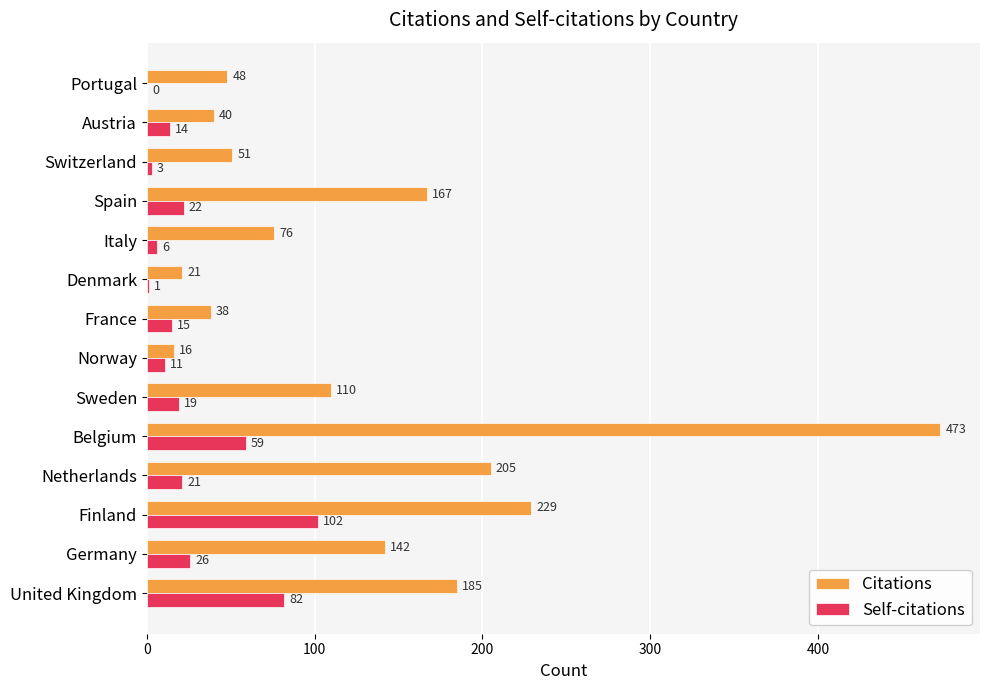

True or false: Self-citations has a value of 11 at Norway.

True